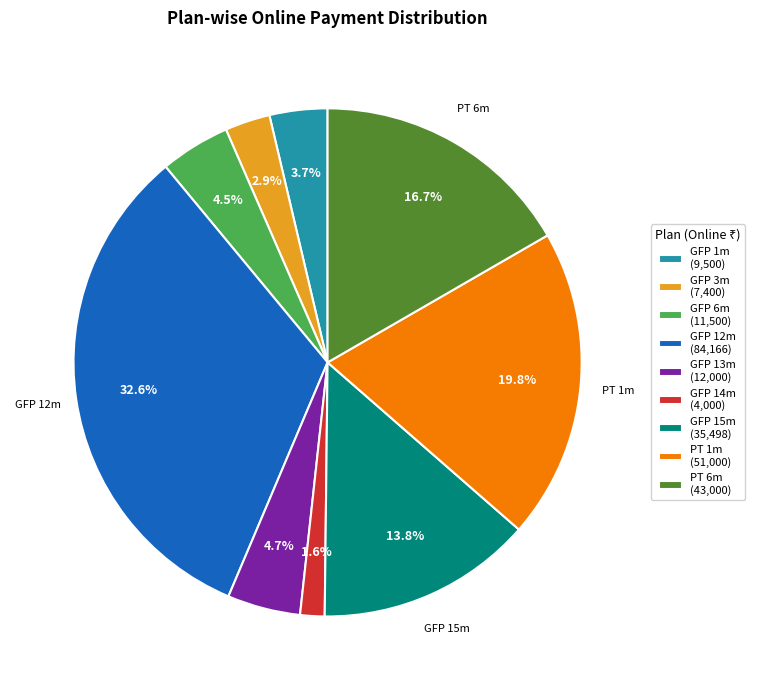

What percentage is NOT represented by GFP 6m (11,500)?

95.5%